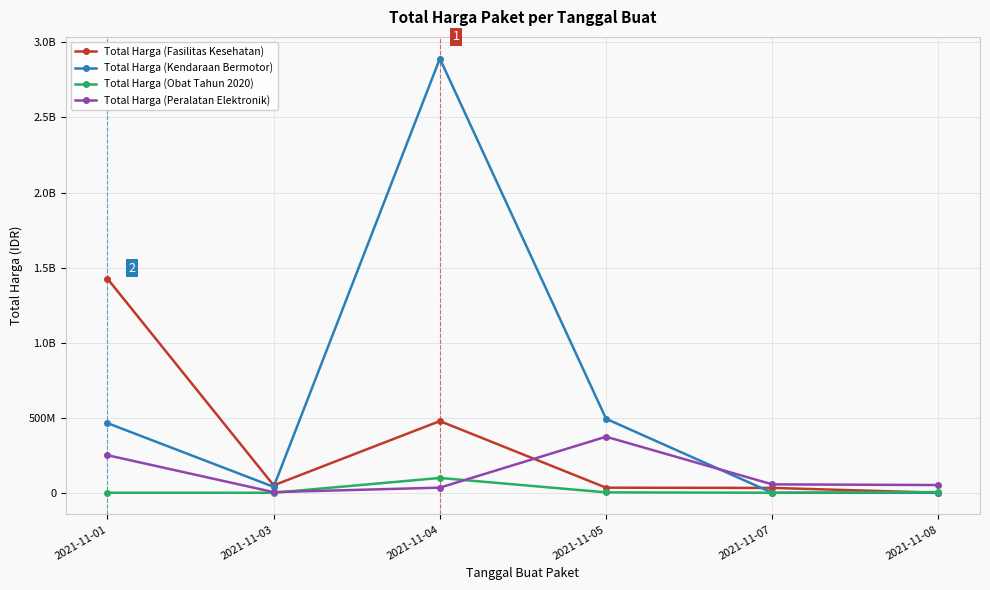

Reading right to left, extract all data points from this chart.

Total Harga (Fasilitas Kesehatan): 577875	32441200	34000000	477600000	49730040	1425867900
Total Harga (Kendaraan Bermotor): 0	0	493000000	2892122000	39440000	464002100
Total Harga (Obat Tahun 2020): 4672200	265000	2772000	98772570	78000	333600
Total Harga (Peralatan Elektronik): 51601000	56152800	373404000	34292000	4350000	250350000